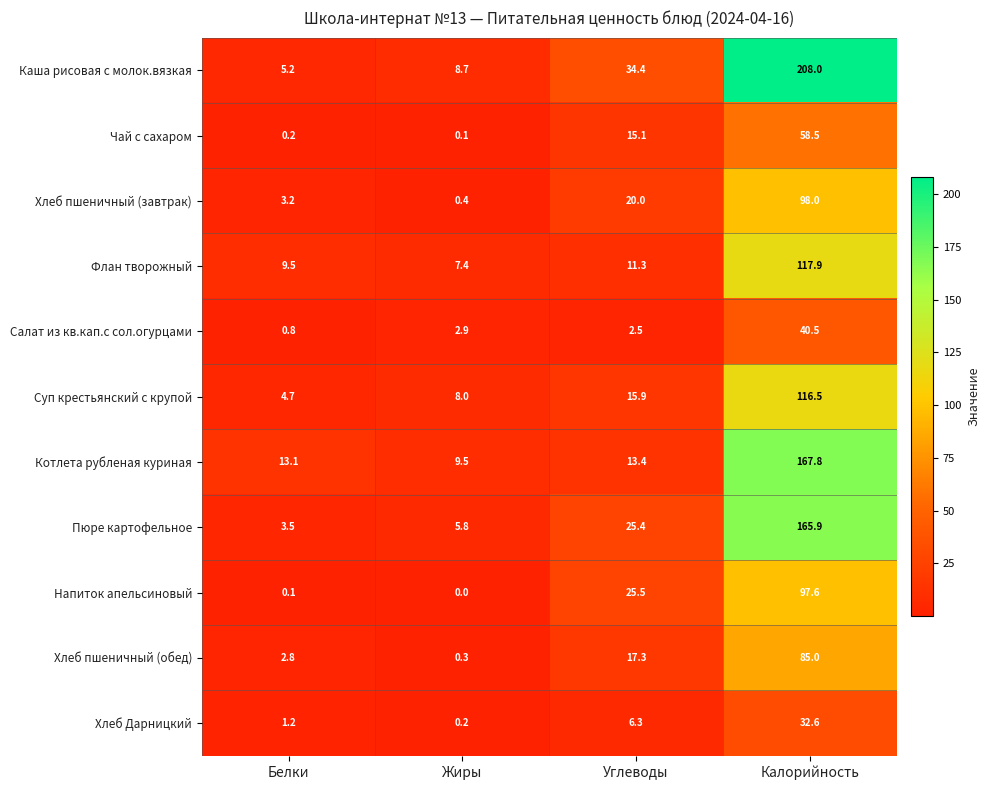

Which category has the lowest value in the Чай с сахаром series?

Жиры